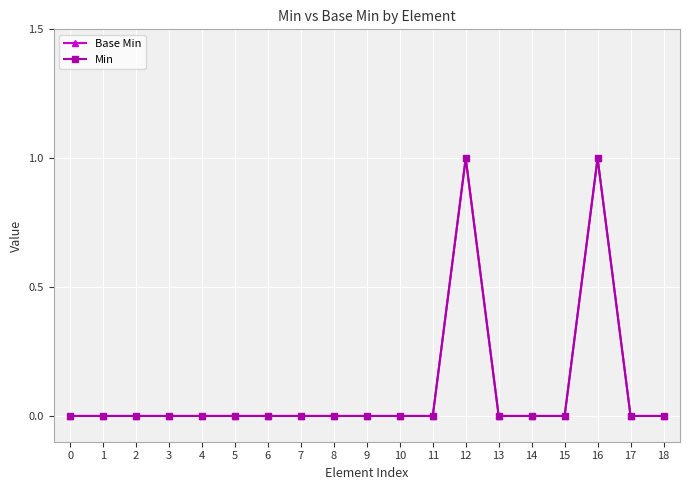

At which category is the sum across all series the highest?

12